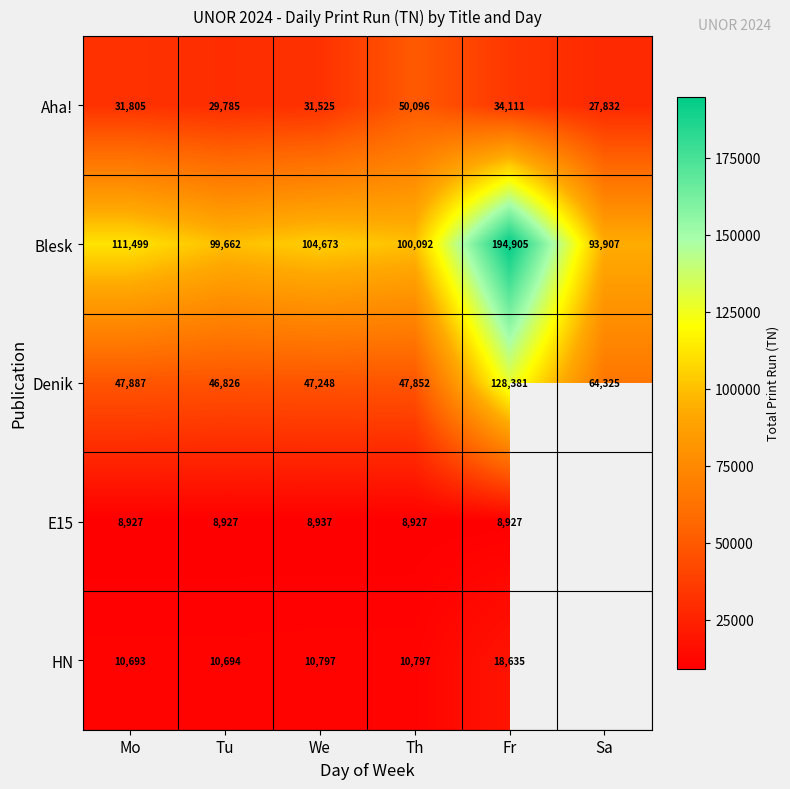

At which label does Aha! reach its peak?

Th